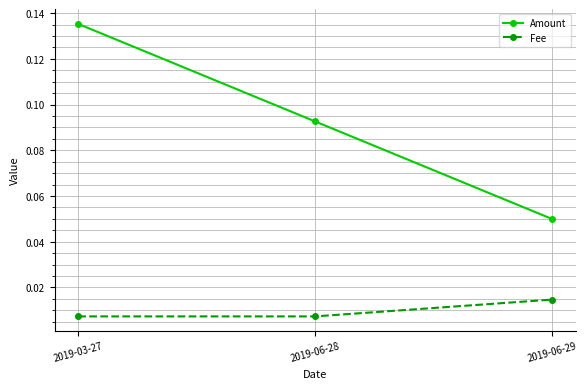

Between 2019-03-27 and 2019-06-29, which series saw the biggest shift?

Amount